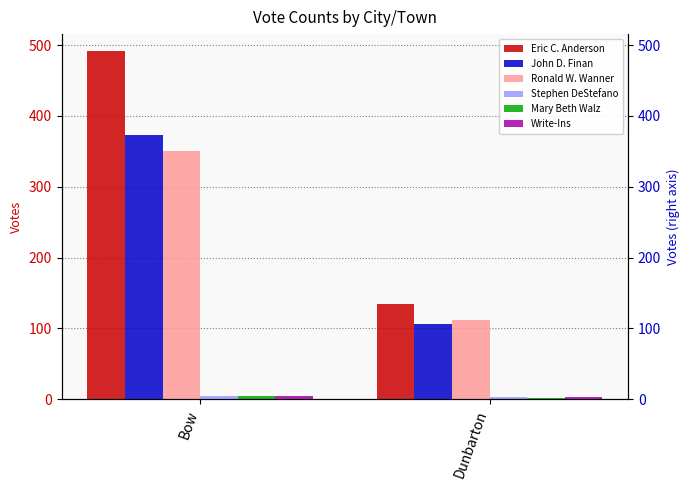

What is the difference between the maximum and minimum values in the Ronald W. Wanner series?

238